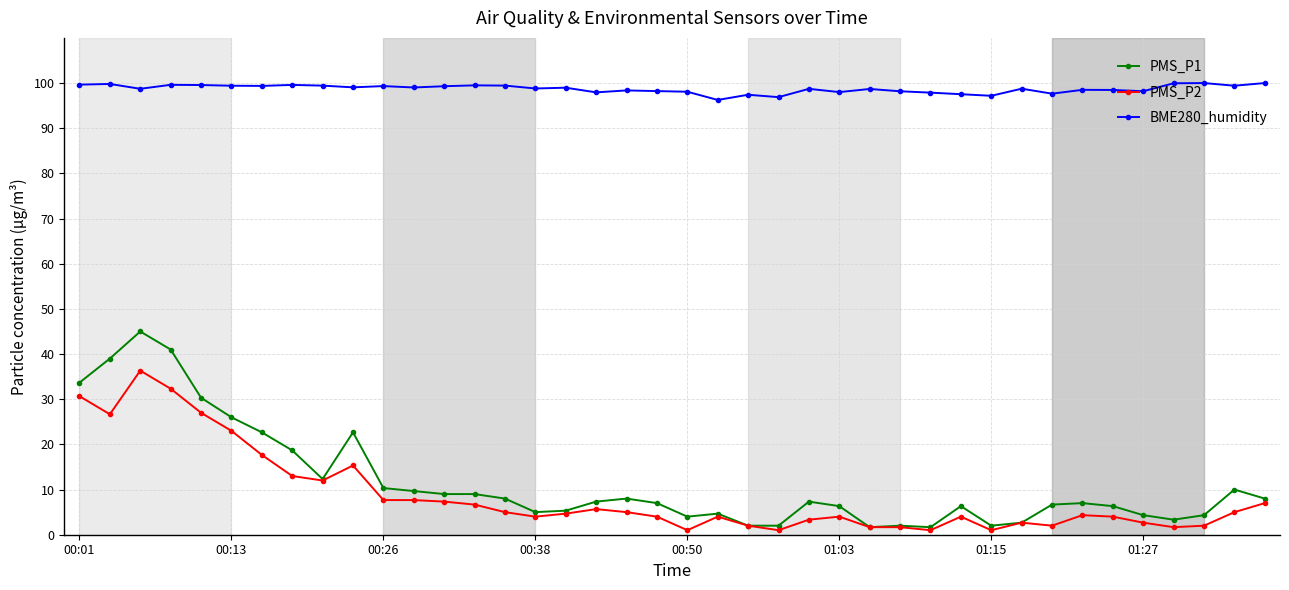

At how many categories does at least one series exceed 29?

40